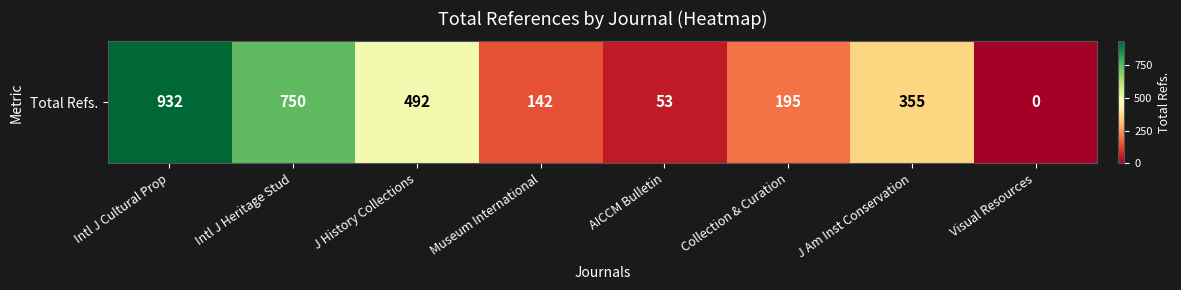

True or false: the data shows 274 at J History Collections.

False